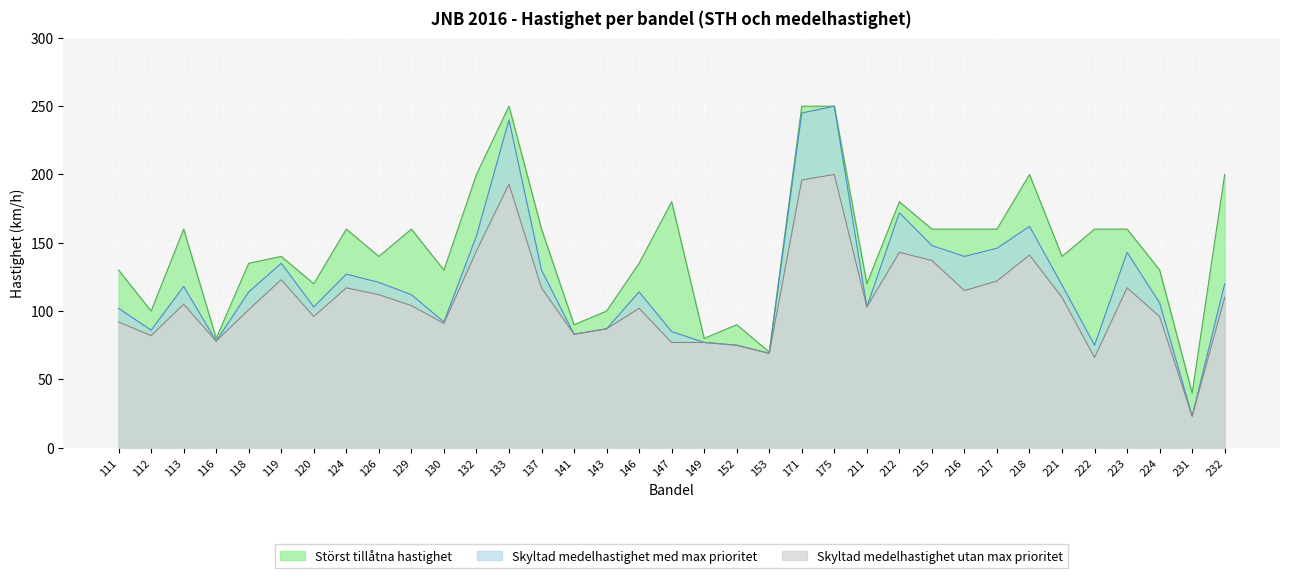

Which series has the largest range (max minus min)?

Skyltad medelhastighet med max prioritet